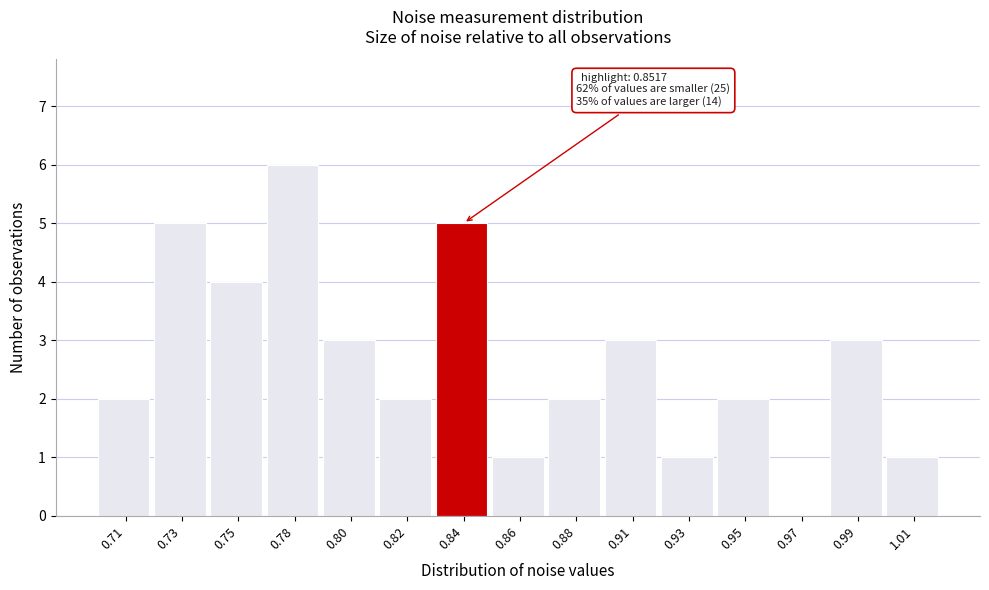

Reading left to right, extract all data points from this chart.

0.71=2	0.73=5	0.75=4	0.78=6	0.80=3	0.82=2	0.84=5	0.86=1	0.88=2	0.91=3	0.93=1	0.95=2	0.97=0	0.99=3	1.01=1